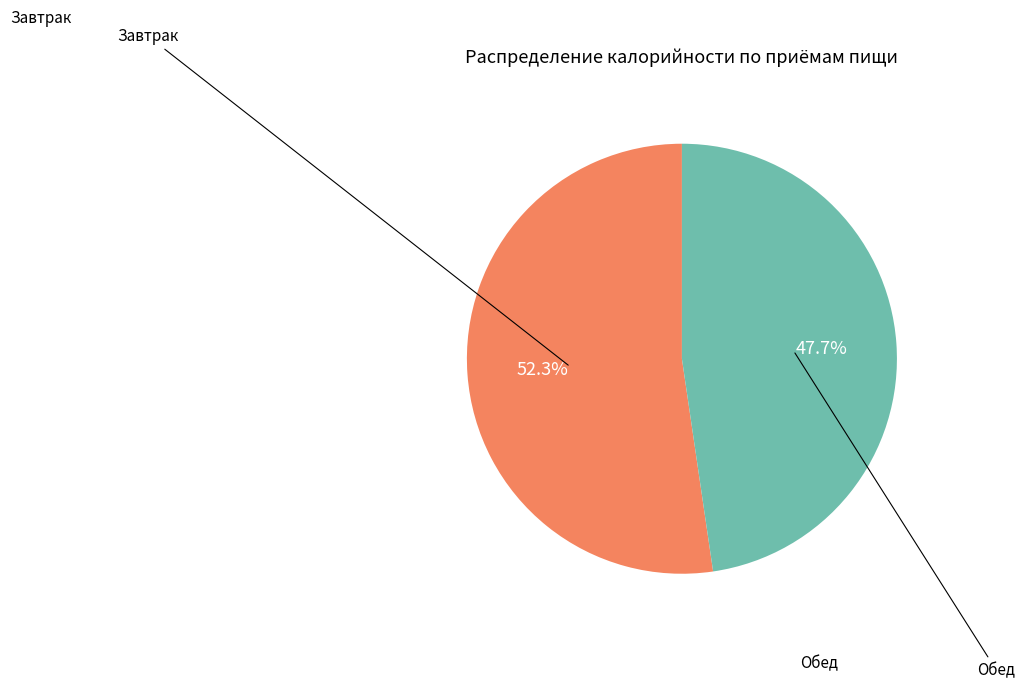

Count the number of slices in the pie.

2